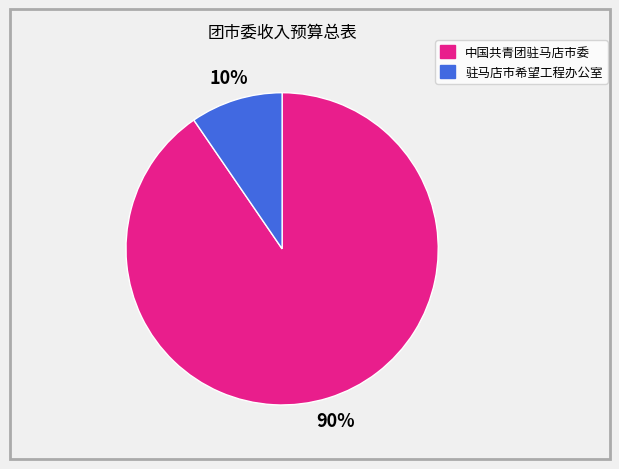

To the nearest percent, what is the average slice percentage?

50%